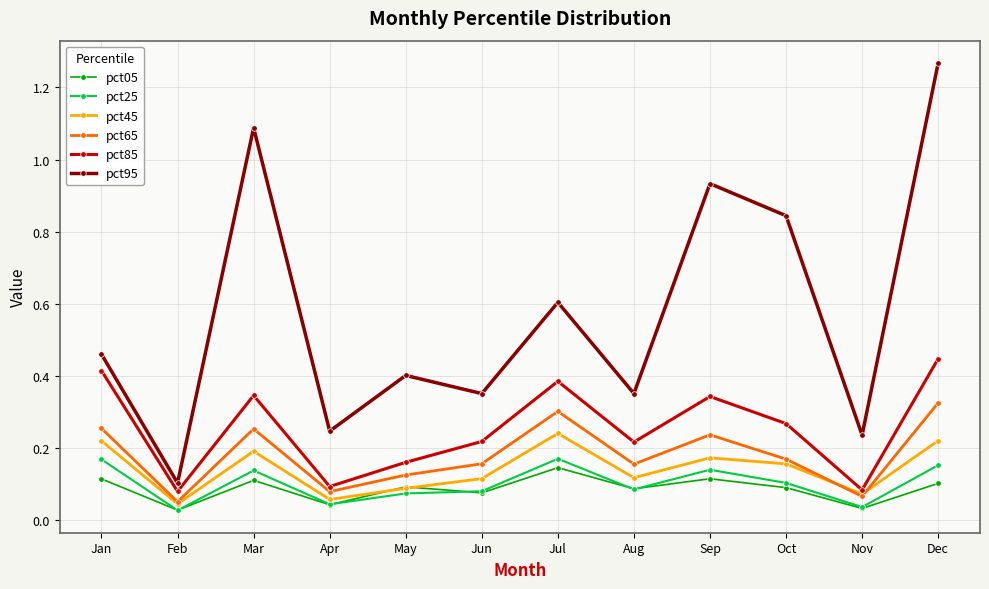

True or false: pct85 and pct25 intersect in this chart.

False